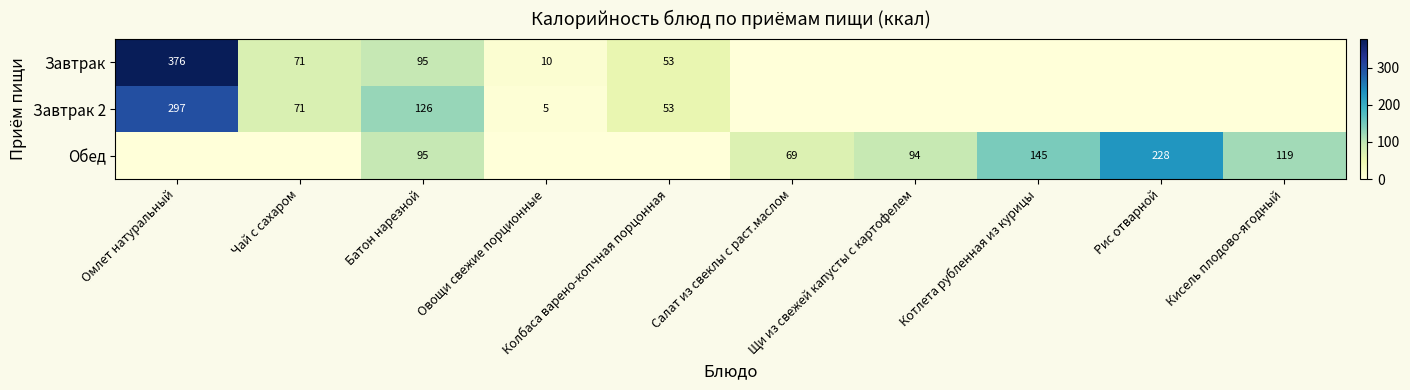

Which has a higher value, Омлет натуральный or Овощи свежие порционные?

Омлет натуральный